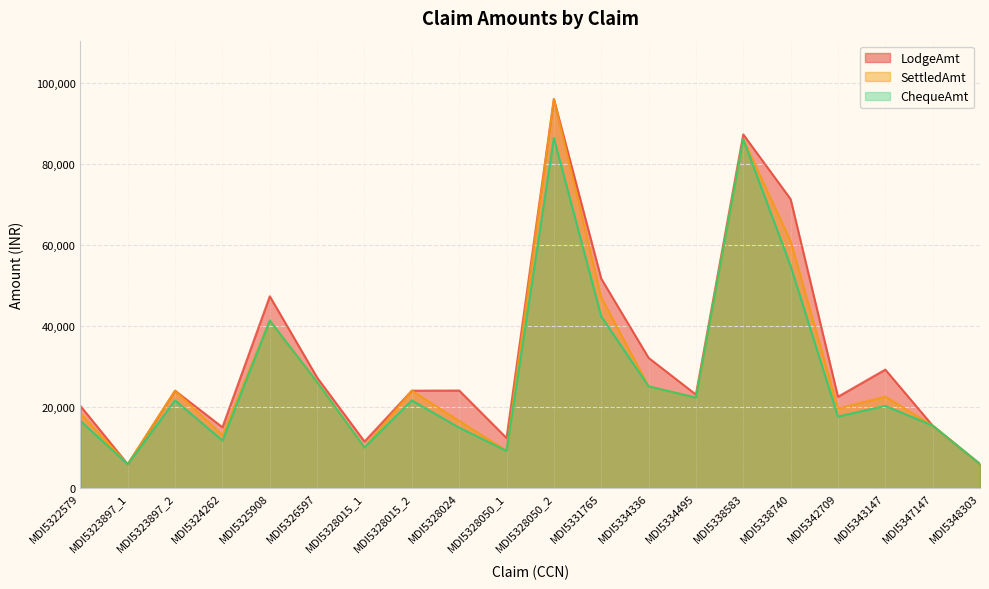

What is the label of the 7th point from the left?

MDI5328015_1